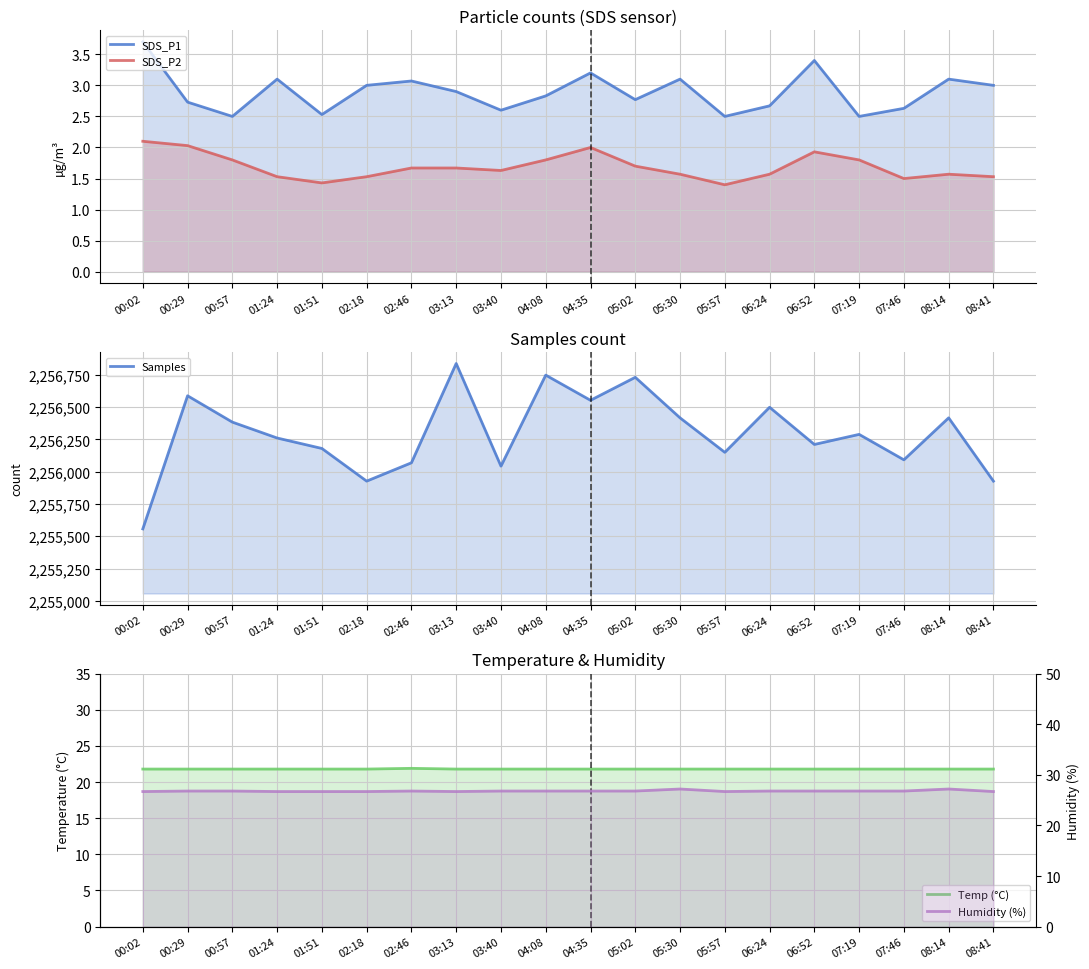

How many lines are shown in the chart?

5